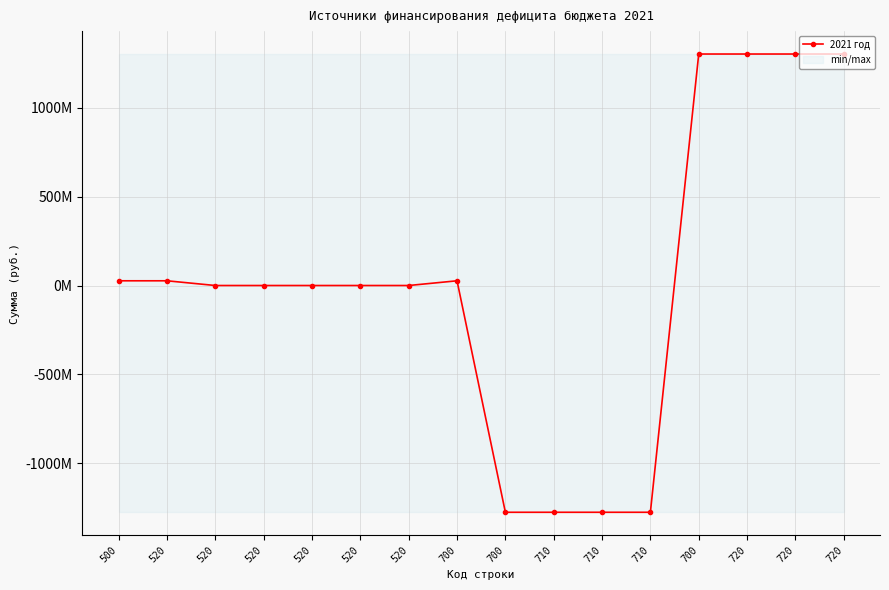

What is the change in value from 520 to 720?

+1301630387.4